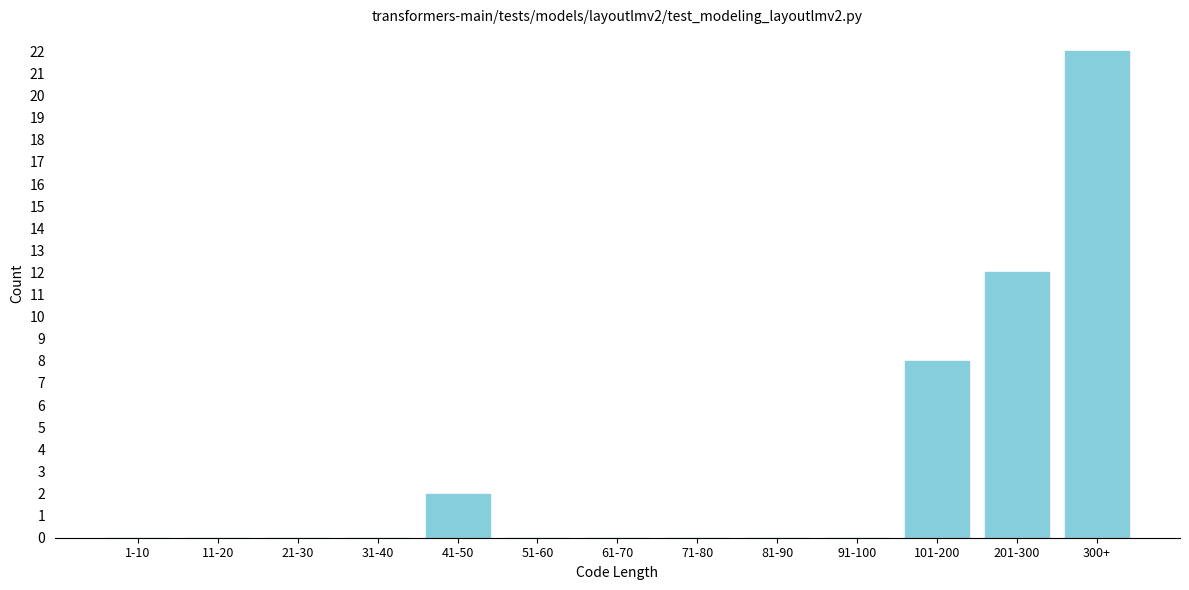

Reading left to right, list all the values displayed in this chart.

1-10=0	11-20=0	21-30=0	31-40=0	41-50=2	51-60=0	61-70=0	71-80=0	81-90=0	91-100=0	101-200=8	201-300=12	300+=22